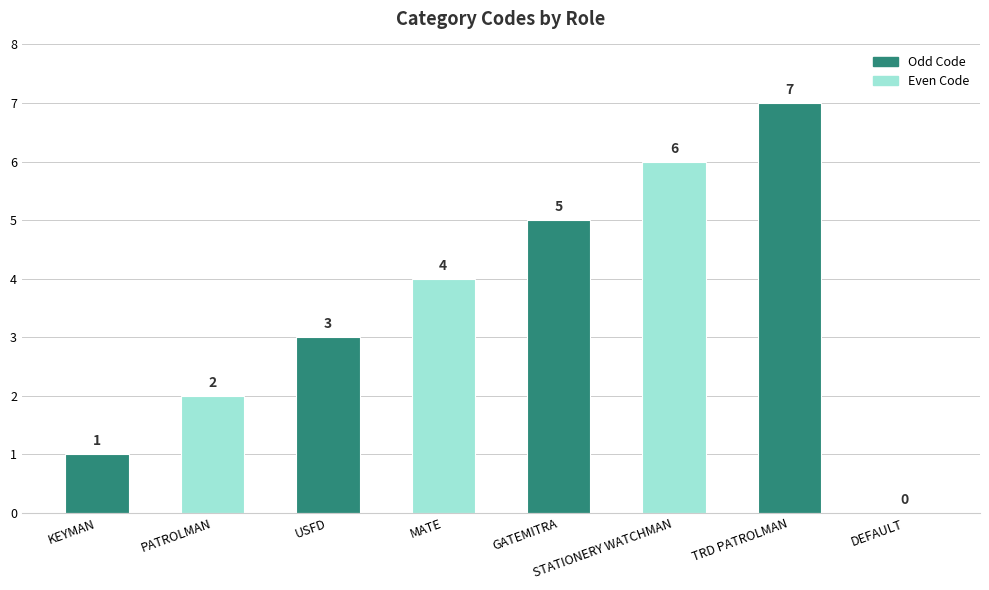

What is the sum of the values at KEYMAN and MATE?

5